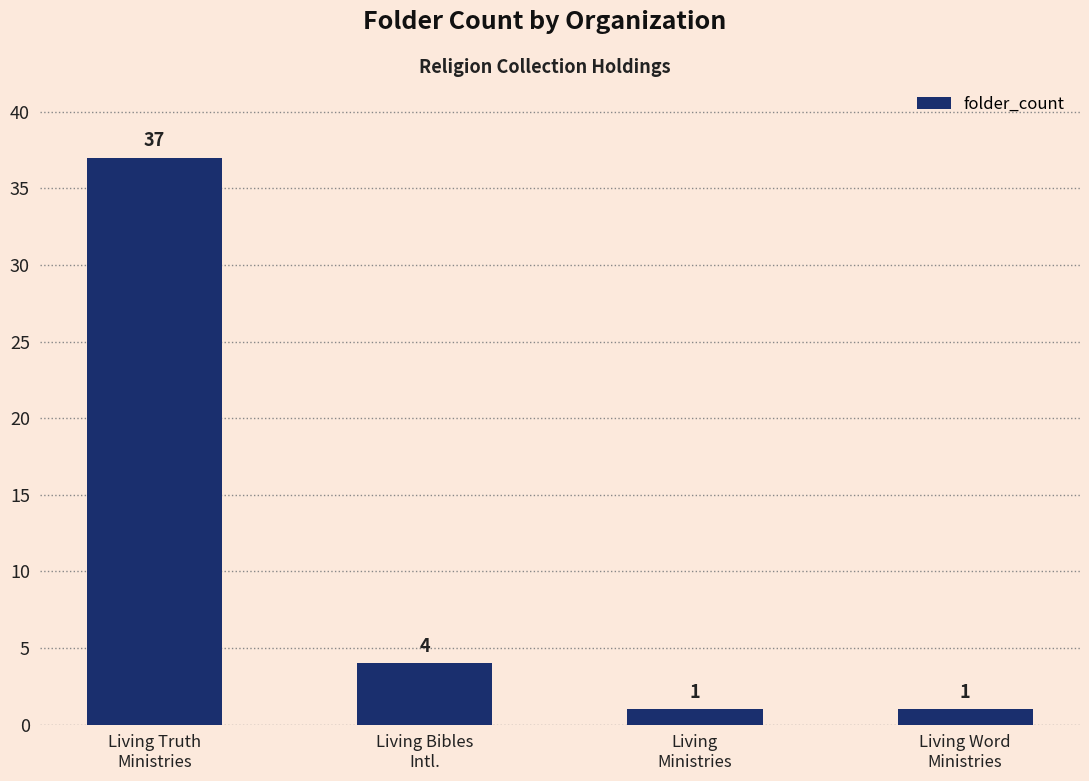

Where is the data nearest to the value 19?

Living Bibles
Intl.